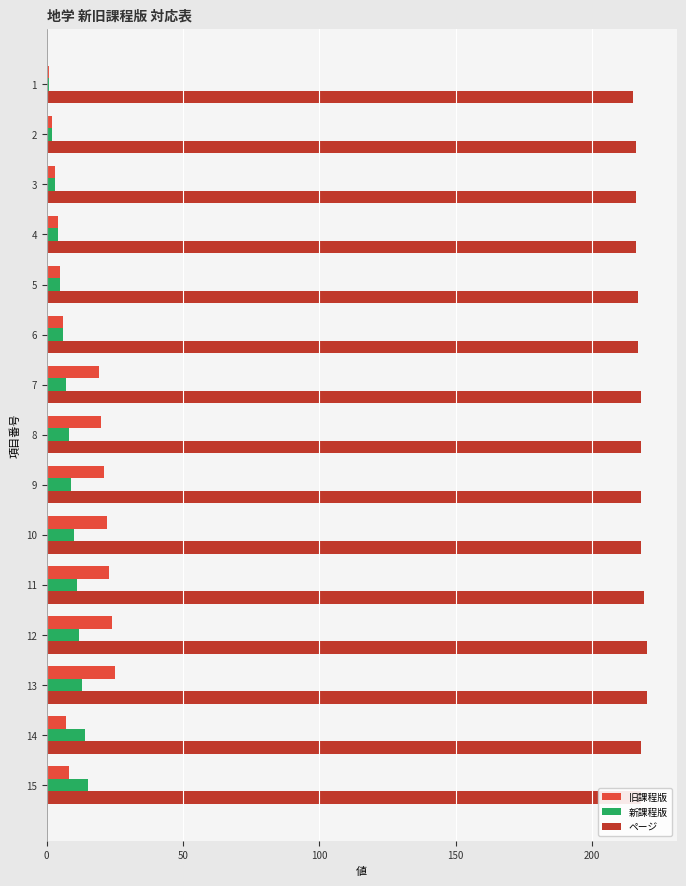

List the series in order of their peak value, lowest first.

新課程版, 旧課程版, ページ